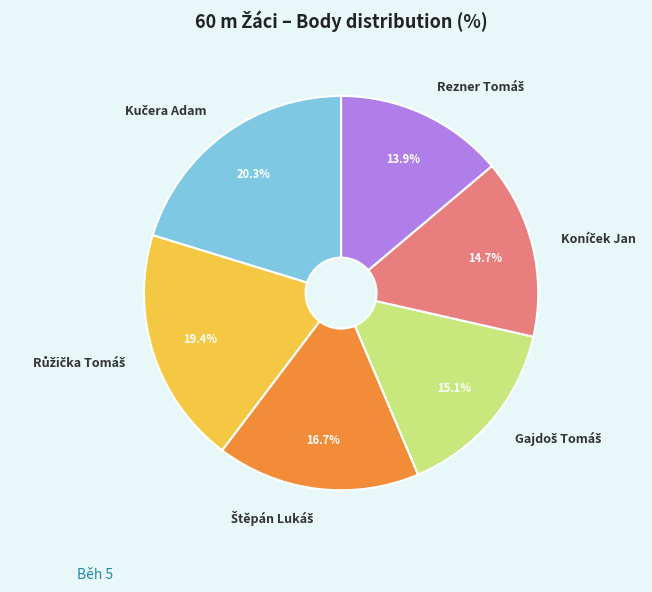

Is there a majority slice in this chart?

No